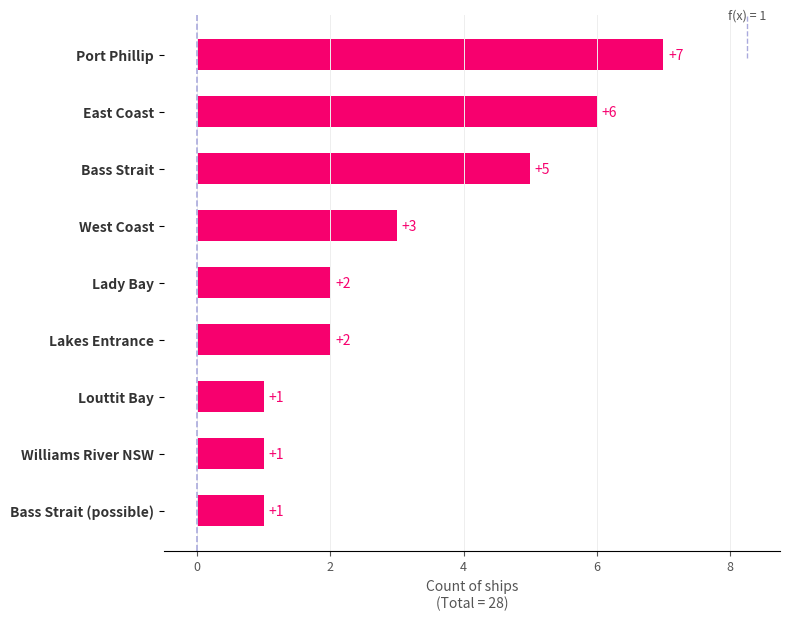

Between East Coast and Bass Strait (possible), which is larger?

East Coast